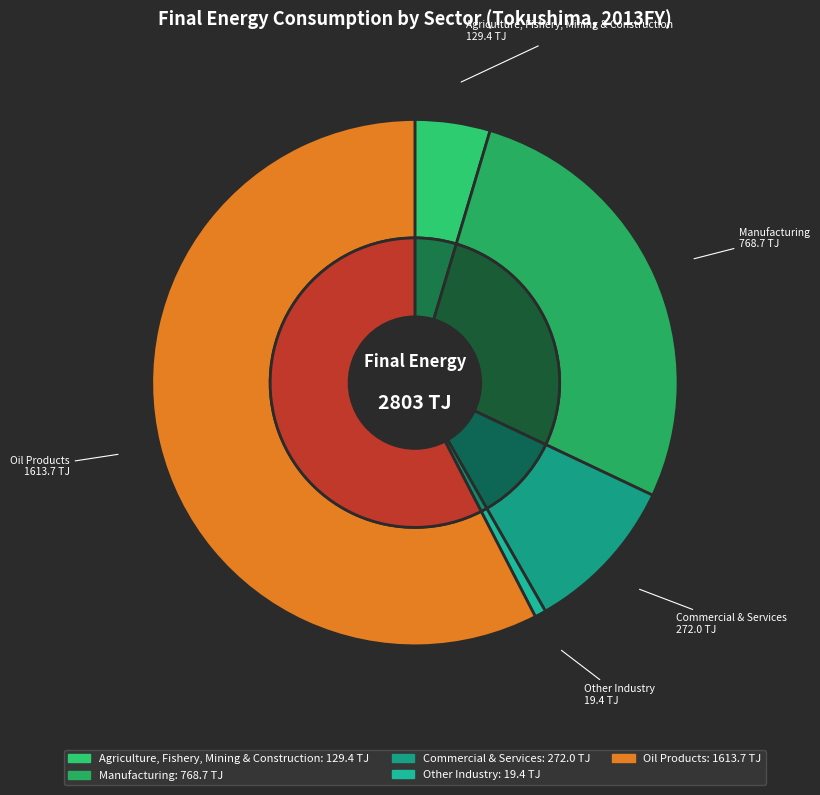

What is the total percentage of Commercial & Services and Oil Products?

67.3%